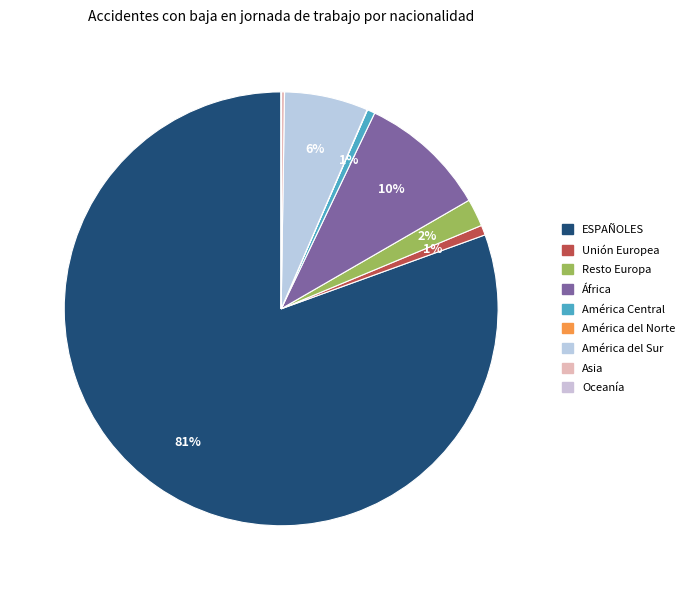

How much of the chart is everything except África?

90.4%